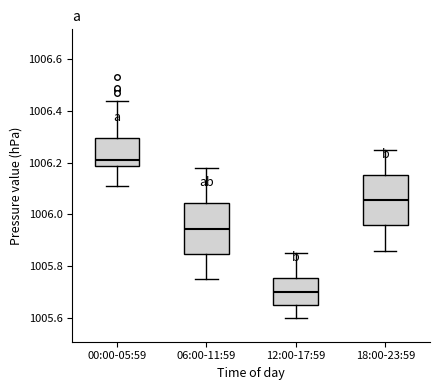

Which box's median line is the lowest?

12:00-17:59